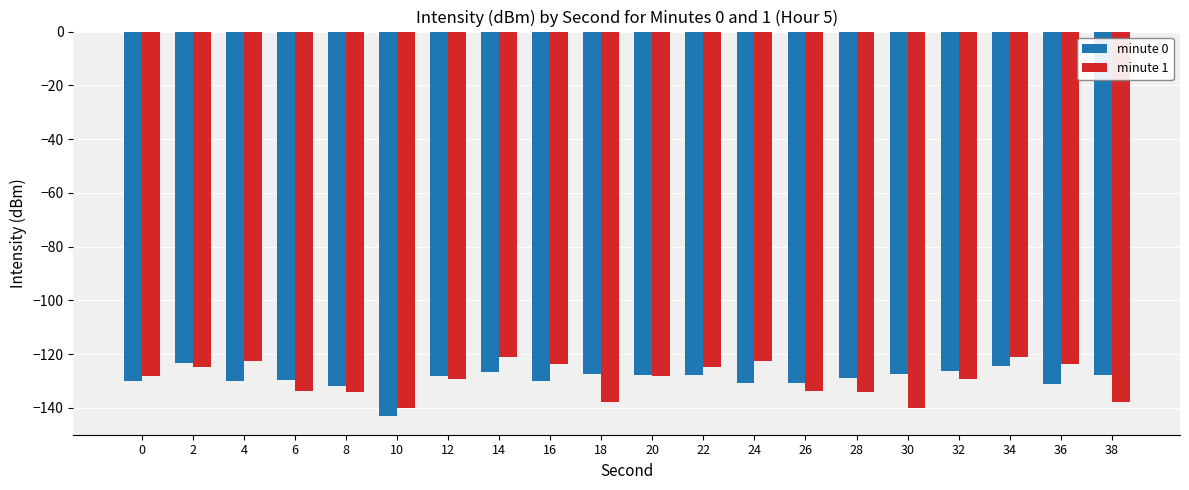

Rank the series at 36 from lowest to highest value.

minute 0, minute 1